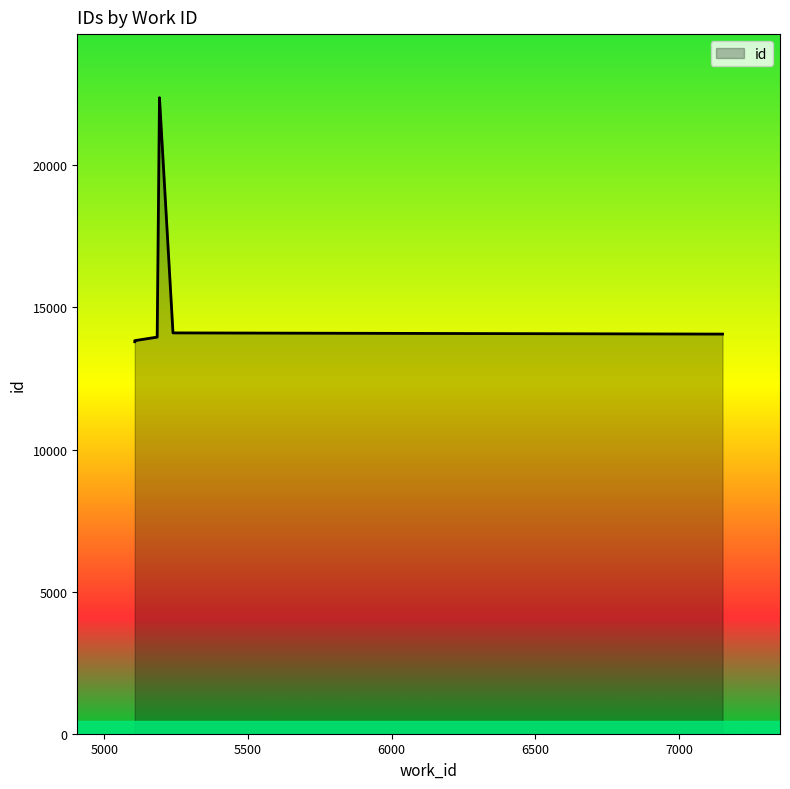

What is the smallest value displayed?

13793